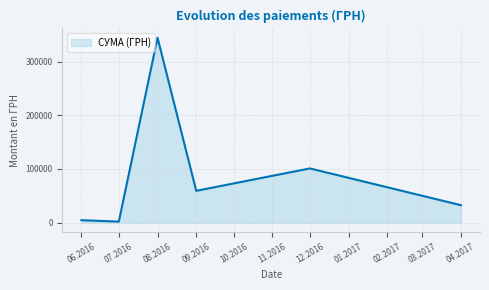

Count the number of data series in this chart.

1